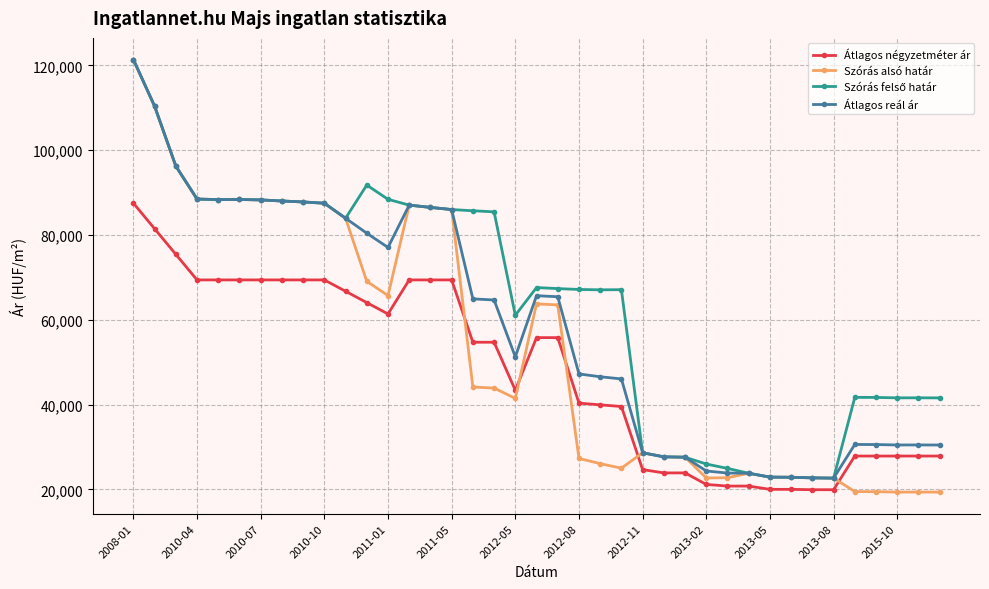

True or false: Átlagos reál ár has more than 2 points higher than both neighbors.

True